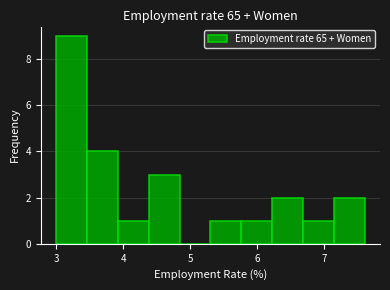

Reading left to right, transcribe this chart: for each bar, give the range it covers on the x-axis and its height. Neither the bar edges nor the heights are printed on the chart, so give them approximately, as read against the axes.

3.00 to 3.46: 9
3.46 to 3.92: 4
3.92 to 4.38: 1
4.38 to 4.84: 3
4.84 to 5.30: 0
5.30 to 5.76: 1
5.76 to 6.22: 1
6.22 to 6.68: 2
6.68 to 7.14: 1
7.14 to 7.60: 2